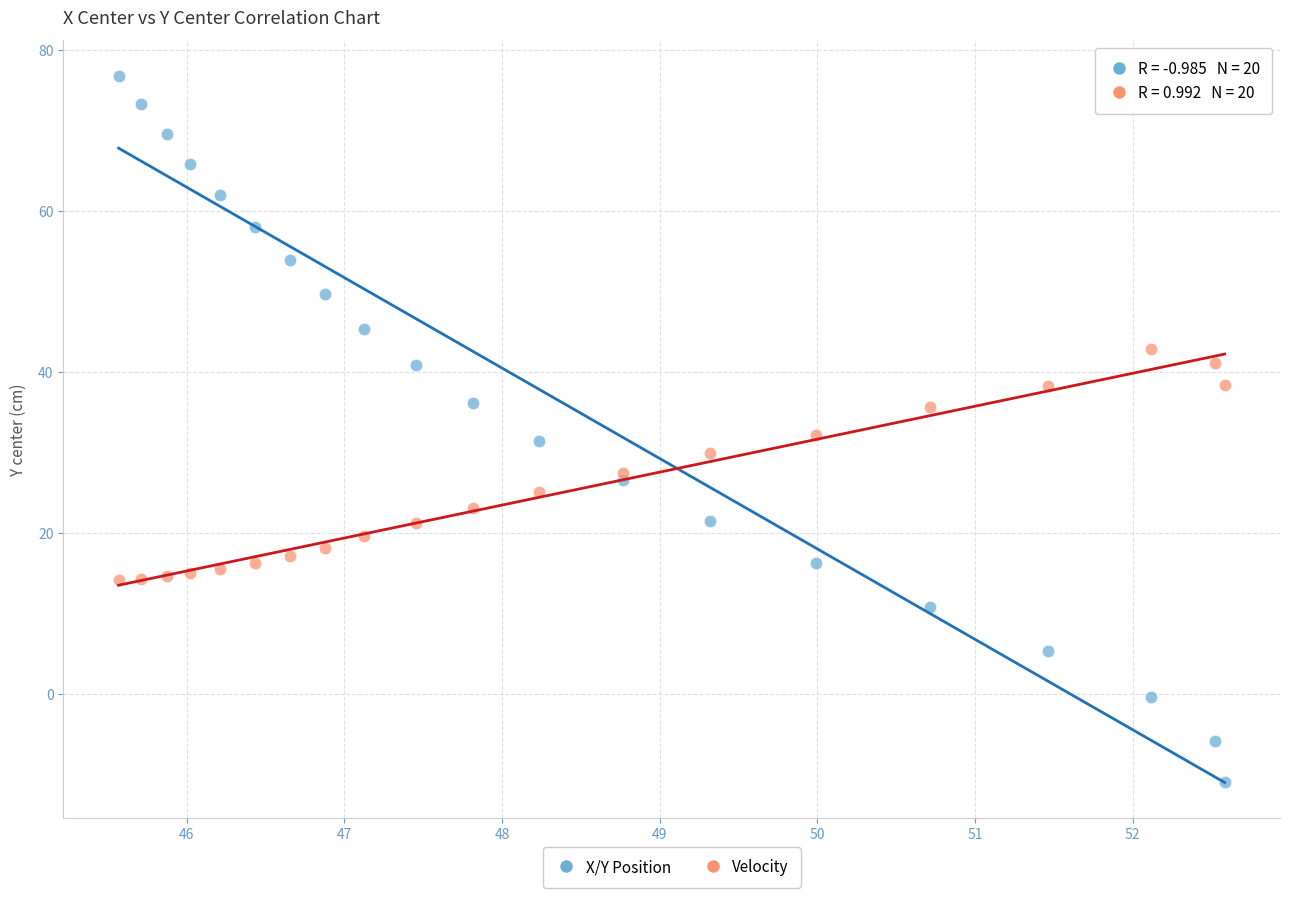

Which series contains the lowest Y value?

X/Y Position